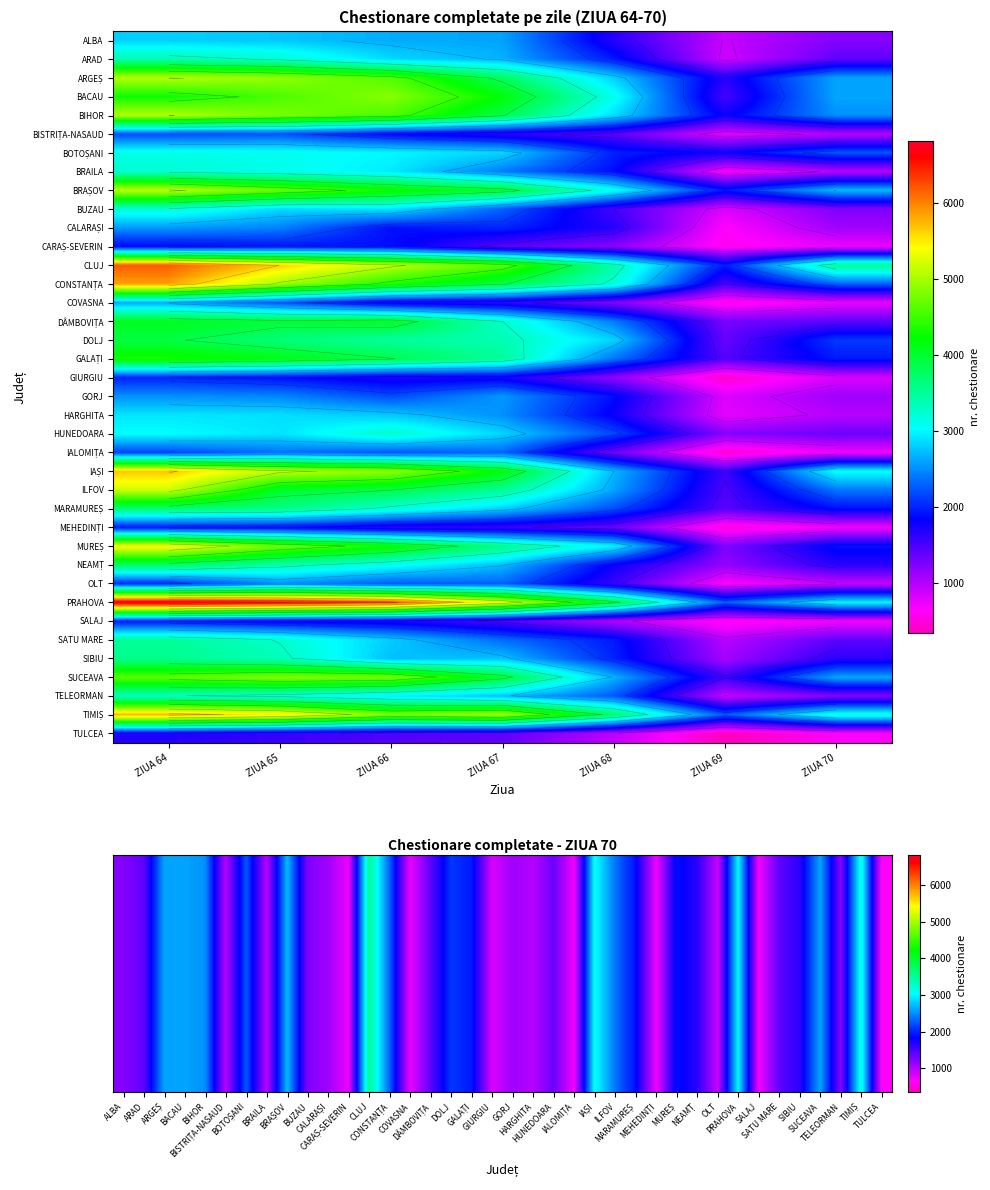

The SUCEAVA series shows 4642 at ZIUA 64. True or false?

True